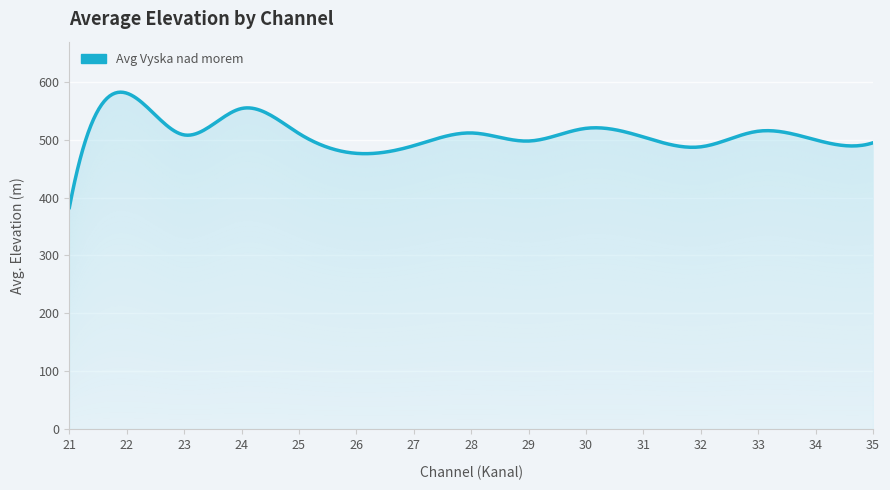

Which label corresponds to the largest value in the chart?

22